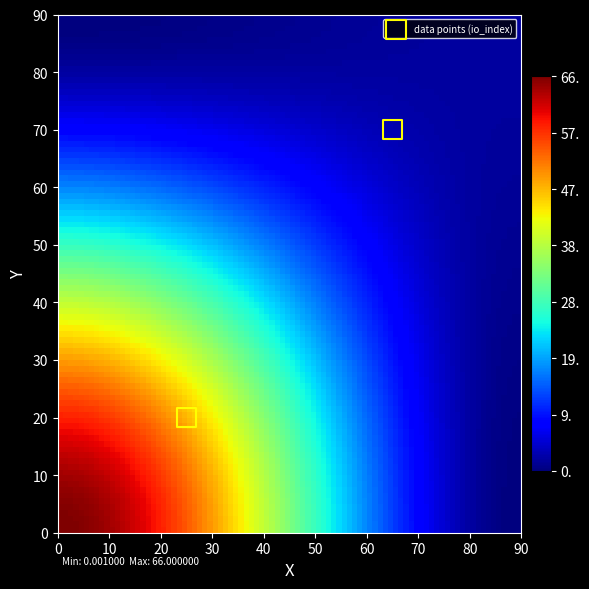

What is the range of X values (max minus min)?

40